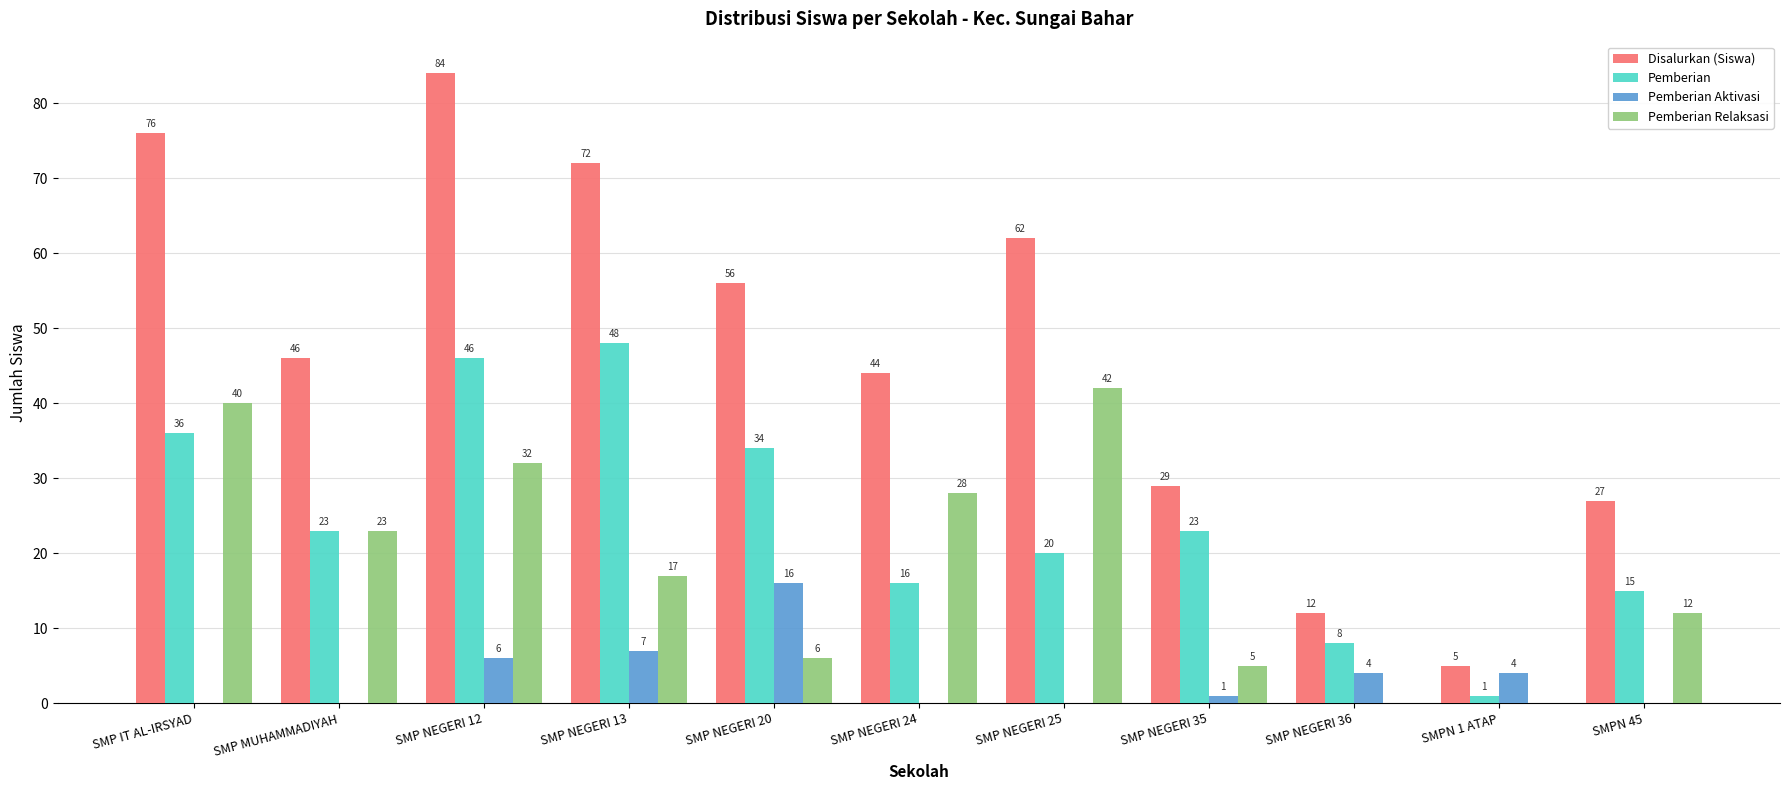

Reading right to left, extract all data points from this chart.

Disalurkan (Siswa): SMPN 45=27	SMPN 1 ATAP=5	SMP NEGERI 36=12	SMP NEGERI 35=29	SMP NEGERI 25=62	SMP NEGERI 24=44	SMP NEGERI 20=56	SMP NEGERI 13=72	SMP NEGERI 12=84	SMP MUHAMMADIYAH=46	SMP IT AL-IRSYAD=76
Pemberian: SMPN 45=15	SMPN 1 ATAP=1	SMP NEGERI 36=8	SMP NEGERI 35=23	SMP NEGERI 25=20	SMP NEGERI 24=16	SMP NEGERI 20=34	SMP NEGERI 13=48	SMP NEGERI 12=46	SMP MUHAMMADIYAH=23	SMP IT AL-IRSYAD=36
Pemberian Aktivasi: SMPN 45=0	SMPN 1 ATAP=4	SMP NEGERI 36=4	SMP NEGERI 35=1	SMP NEGERI 25=0	SMP NEGERI 24=0	SMP NEGERI 20=16	SMP NEGERI 13=7	SMP NEGERI 12=6	SMP MUHAMMADIYAH=0	SMP IT AL-IRSYAD=0
Pemberian Relaksasi: SMPN 45=12	SMPN 1 ATAP=0	SMP NEGERI 36=0	SMP NEGERI 35=5	SMP NEGERI 25=42	SMP NEGERI 24=28	SMP NEGERI 20=6	SMP NEGERI 13=17	SMP NEGERI 12=32	SMP MUHAMMADIYAH=23	SMP IT AL-IRSYAD=40